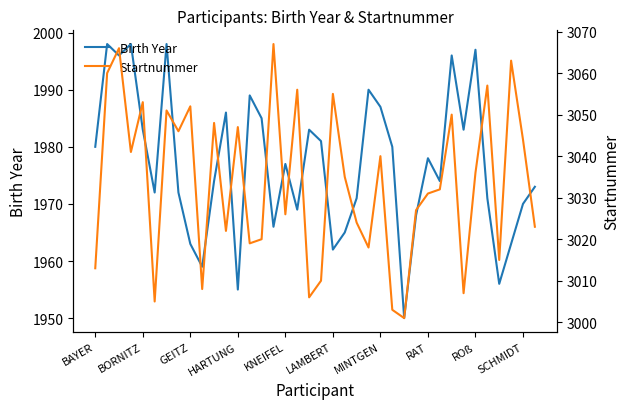

Is it true that Birth Year equals 491 at BAYER?

False